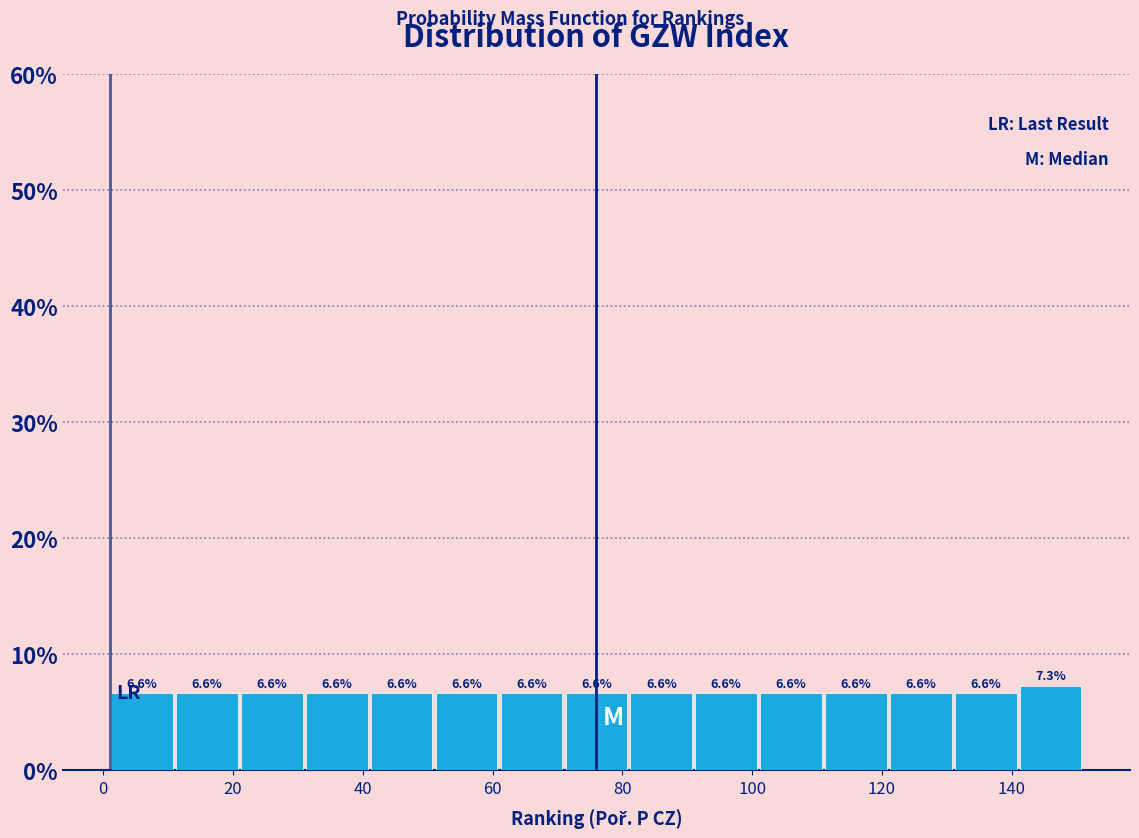

Reading left to right, list every bar in this chart as the range it spans on the x-axis followed by its height. The bar edges are not printed on the chart, so give them approximately, as read against the axis.

1 to 11: 6.6
11 to 21: 6.6
21 to 31: 6.6
31 to 41: 6.6
41 to 51: 6.6
51 to 61: 6.6
61 to 71: 6.6
71 to 81: 6.6
81 to 91: 6.6
91 to 101: 6.6
101 to 111: 6.6
111 to 121: 6.6
121 to 131: 6.6
131 to 141: 6.6
141 to 151: 7.3